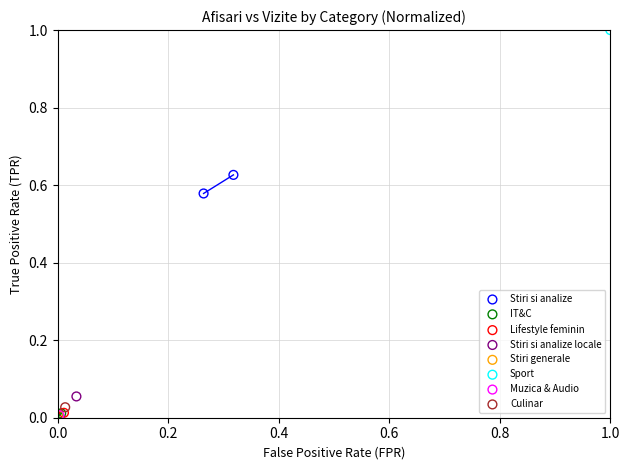

Which series contains the highest Y value?

Sport